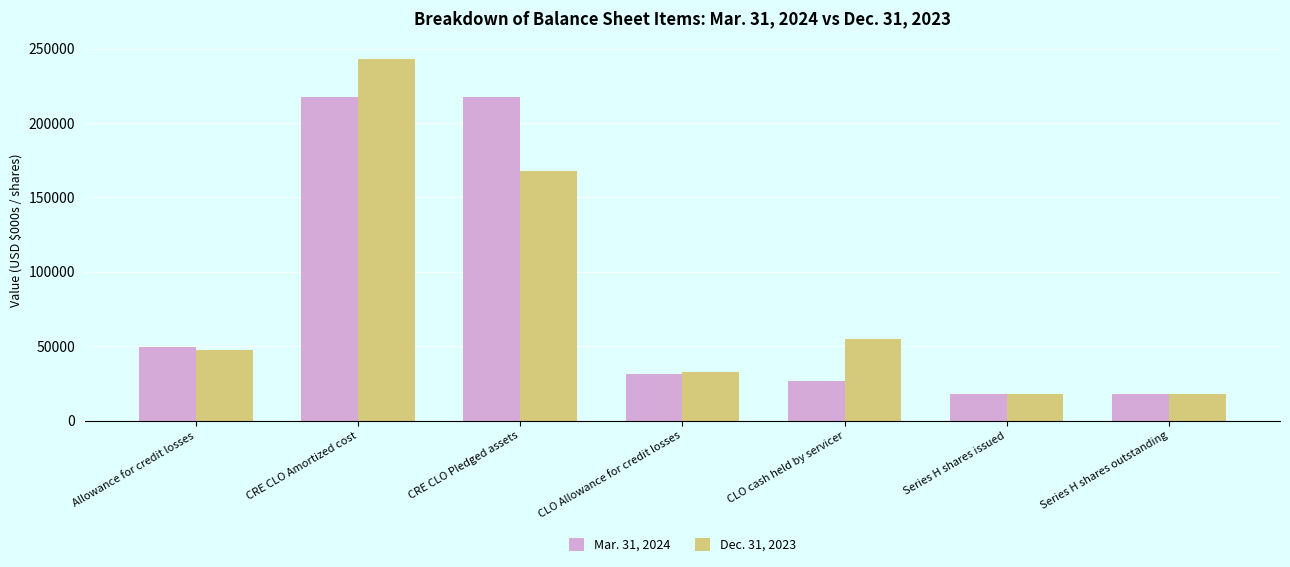

What are all the series names shown in the legend?

Mar. 31, 2024, Dec. 31, 2023